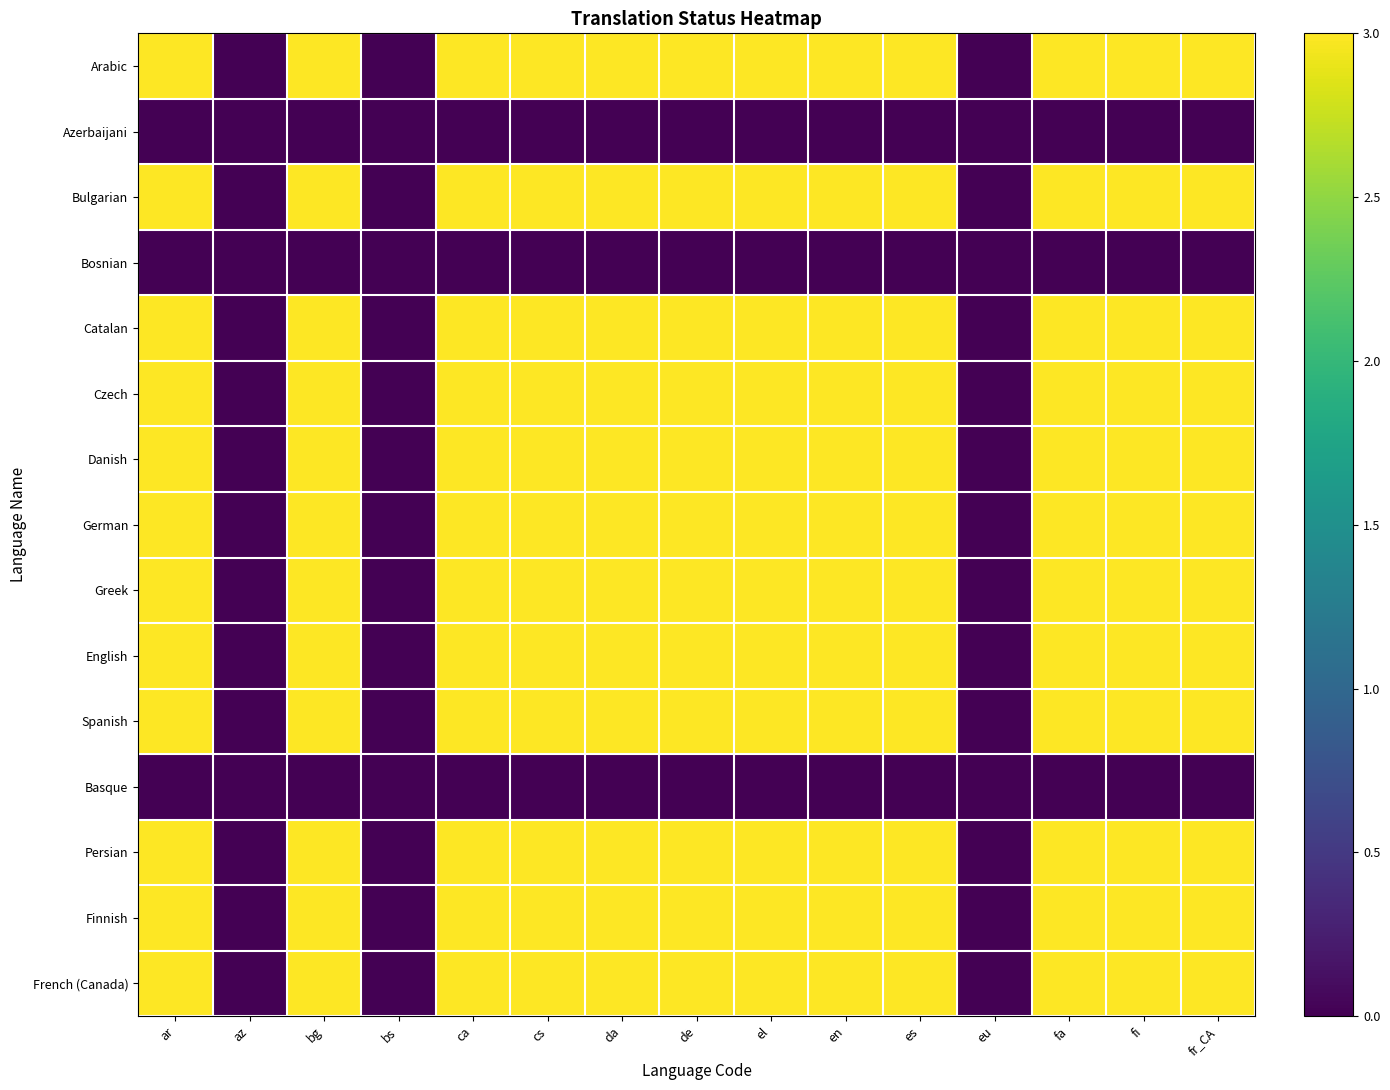

Which has a higher value, ca or da?

ca